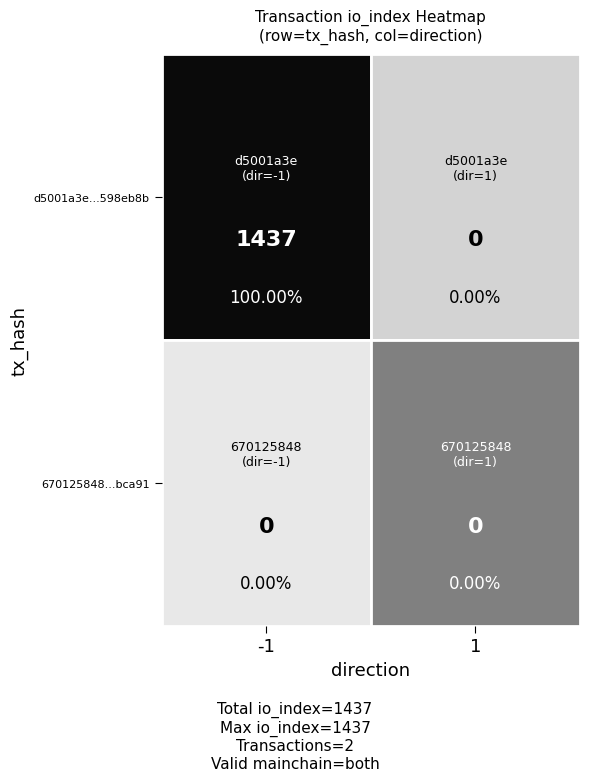

Which series has the widest spread of values?

d5001a3e987fcb68750e27144be82faa598eb8b